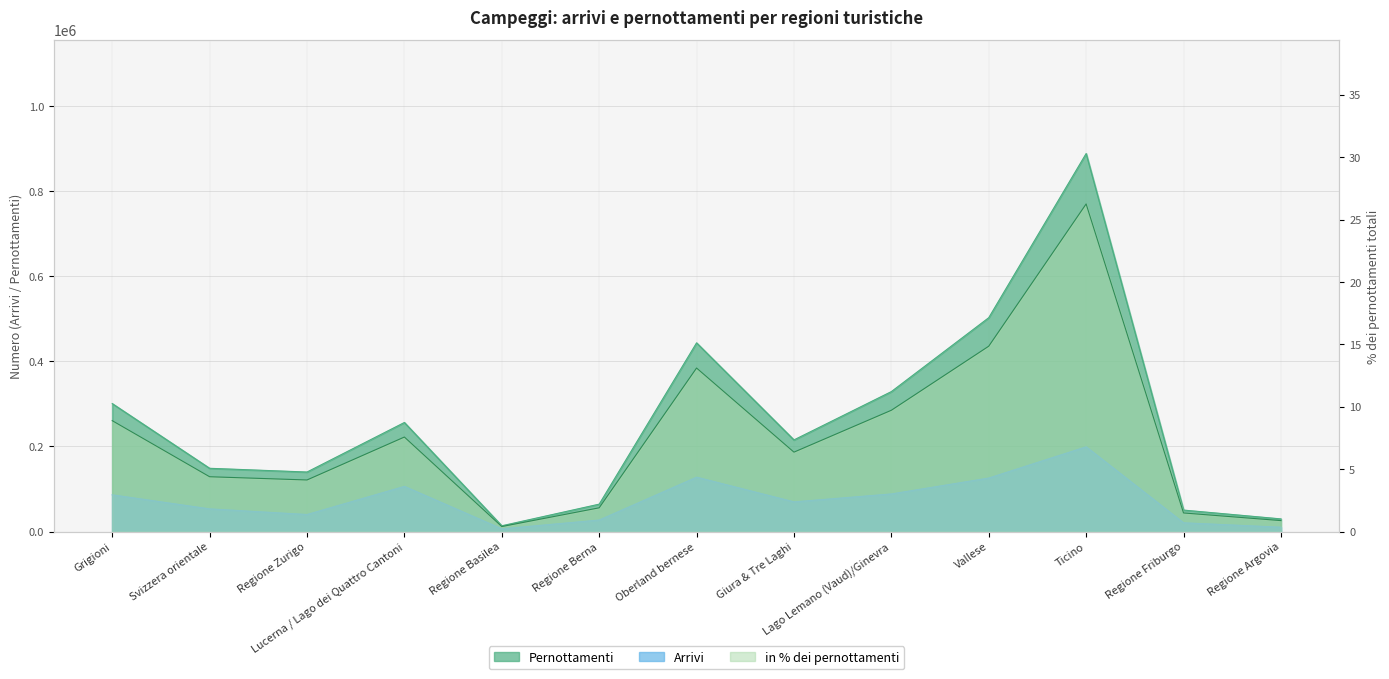

The value of Arrivi at Lucerna / Lago dei Quattro Cantoni is 106294.0. True or false?

True